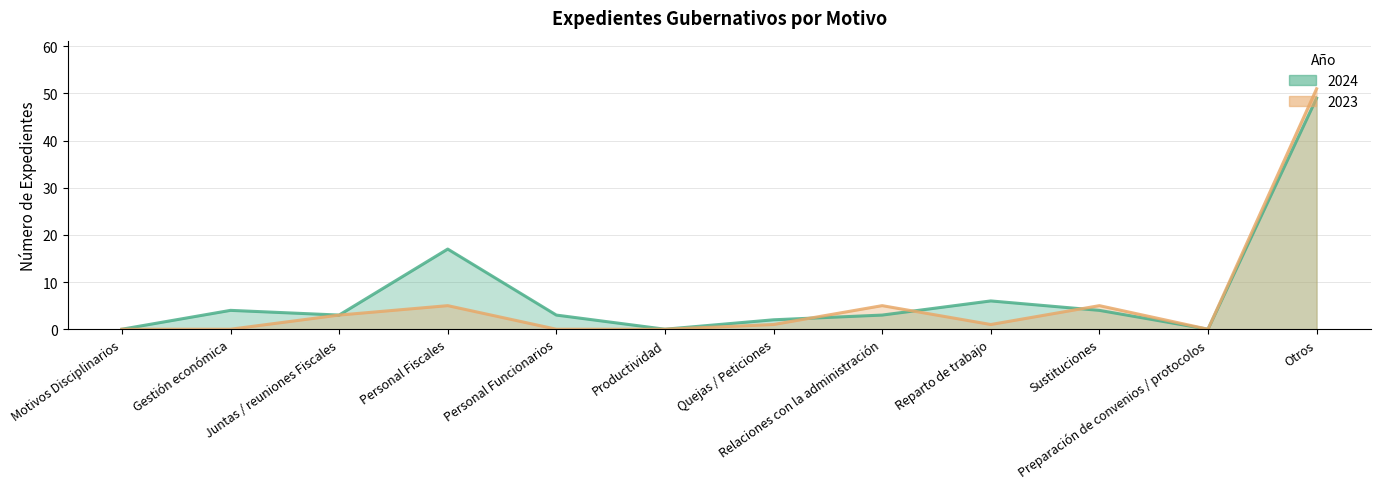

What is the approximate value of 2024 at Personal Funcionarios, to the nearest 5?

5